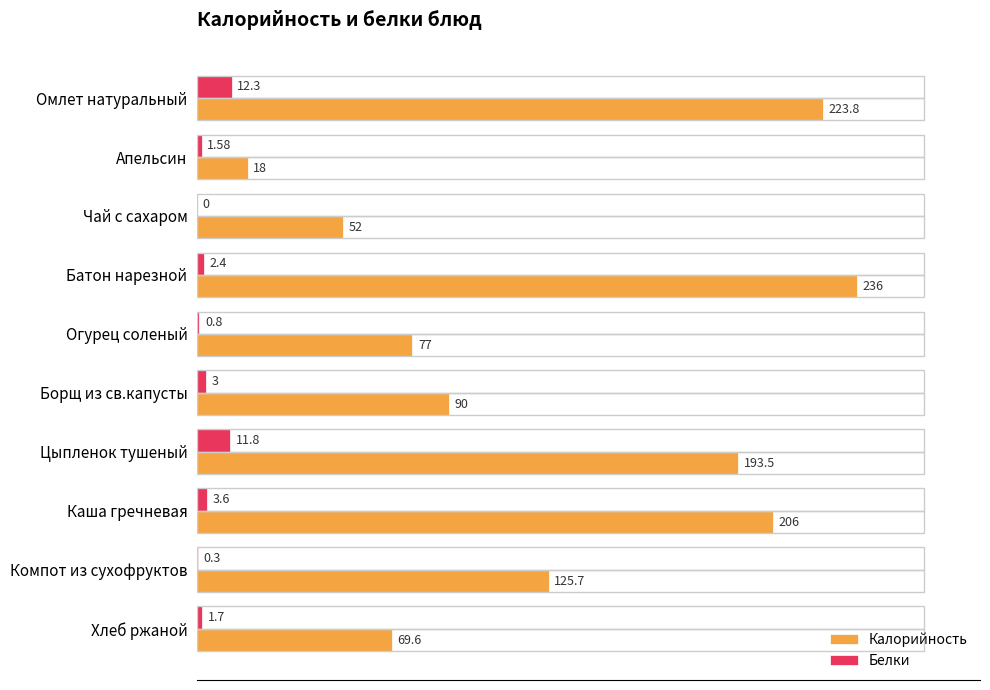

What is the sum of all Белки values?

37.5